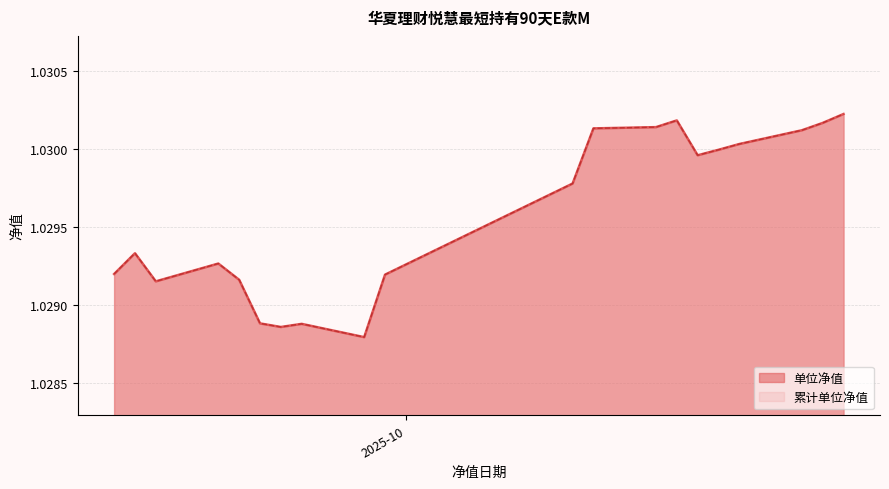

Is it true that 累计单位净值 equals 1.0 at 2025-09-22?

True